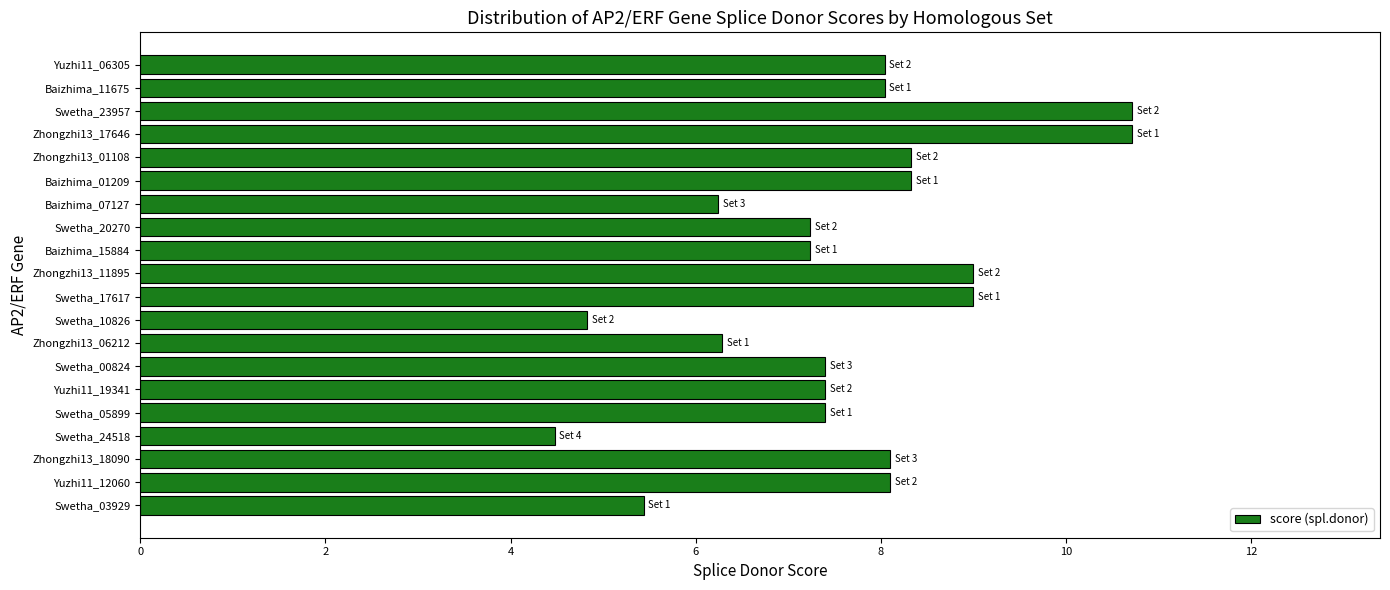

Does the chart contain stacked bars?

No